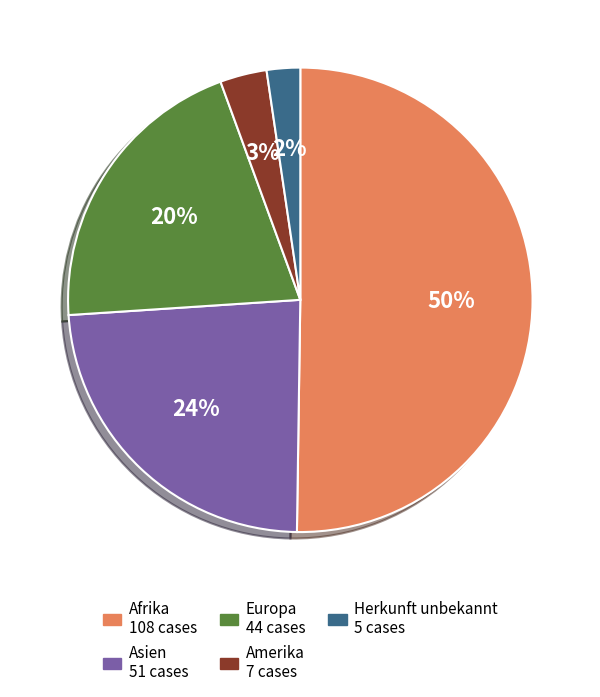

Rank the categories by value from lowest to highest.

Herkunft unbekannt, Amerika, Europa, Asien, Afrika